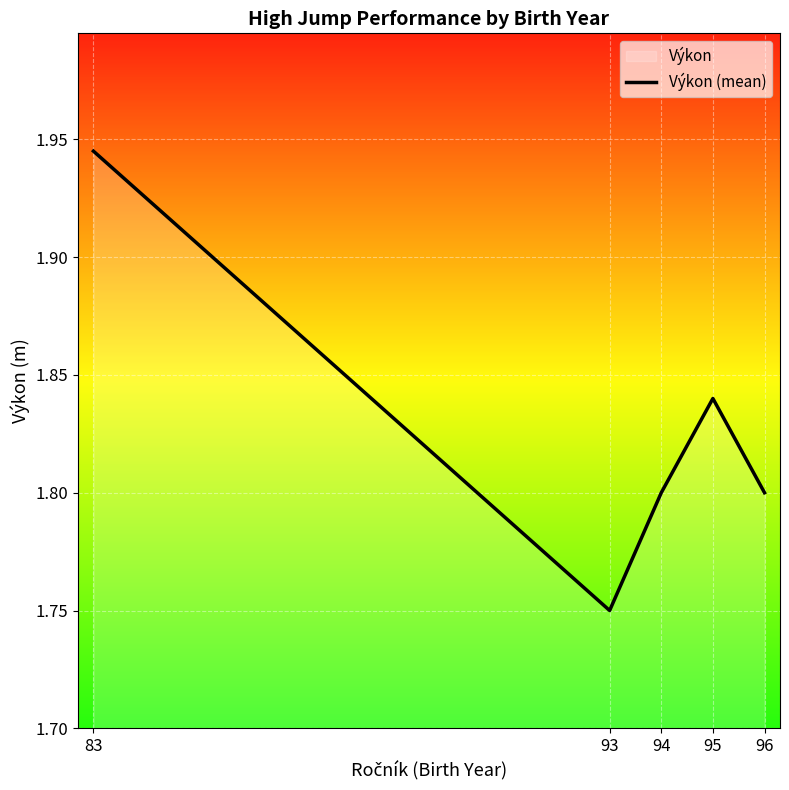

Between 96 and 83, which is larger?

83